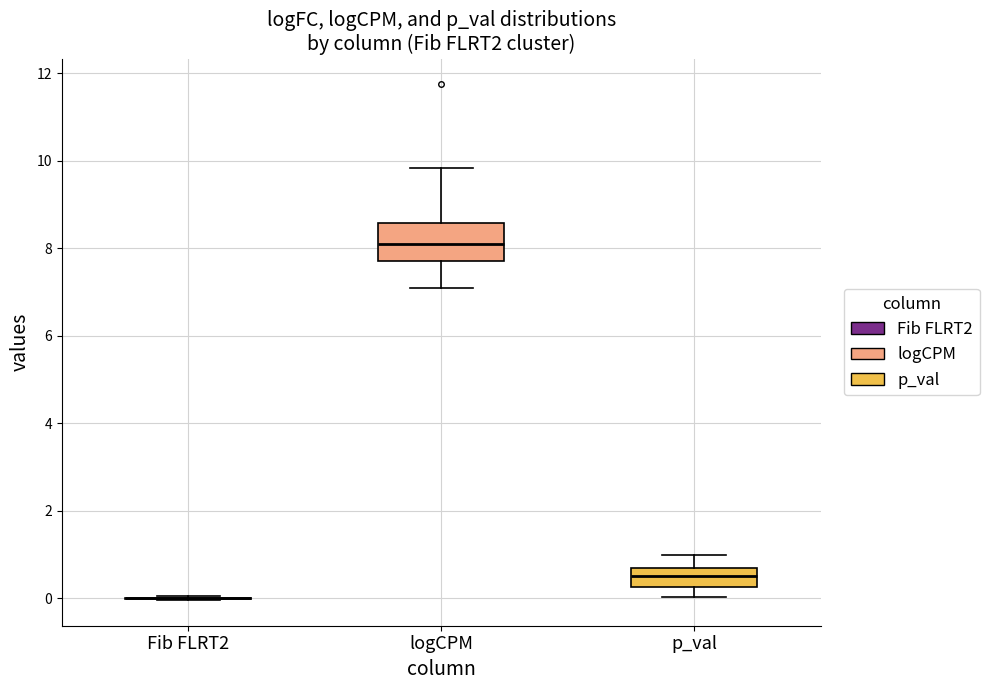

Reading left to right, transcribe this box plot: for each box, give where its median line is, the range the box spans, and where its two whiskers end, as read against the y-axis. The values are not printed on the chart, so give them approximately, as read against the axis.

Fib FLRT2: box collapsed to a line at 0.0, whiskers 0.0 to 0.0
logCPM: median 8.0, box 7.8 to 8.6, whiskers 7.0 to 9.8
p_val: median 0.6 (inside the box), box 0.2 to 0.6, whiskers 0.0 to 1.0